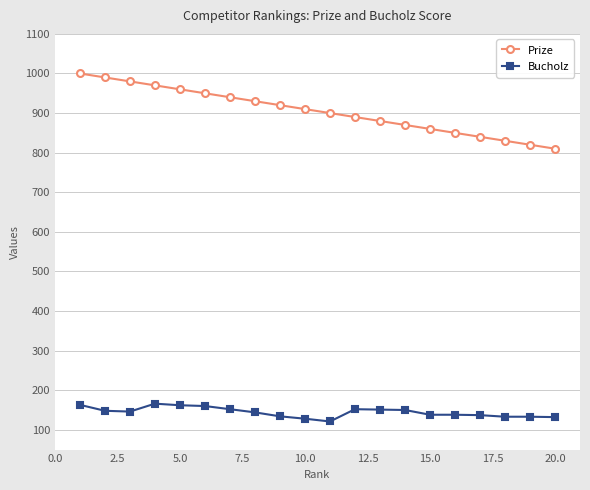

What is the sum of all Prize values?

18100